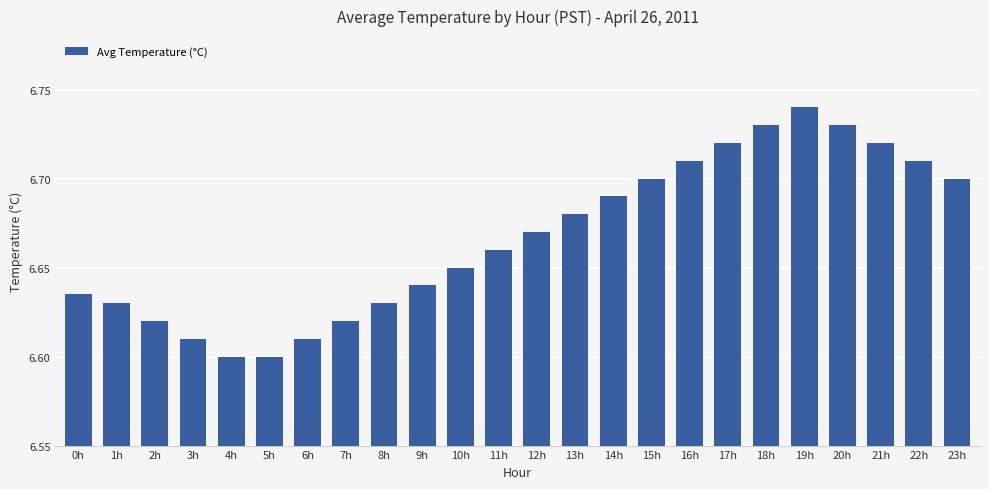

The value at 18h is 6.7. True or false?

True